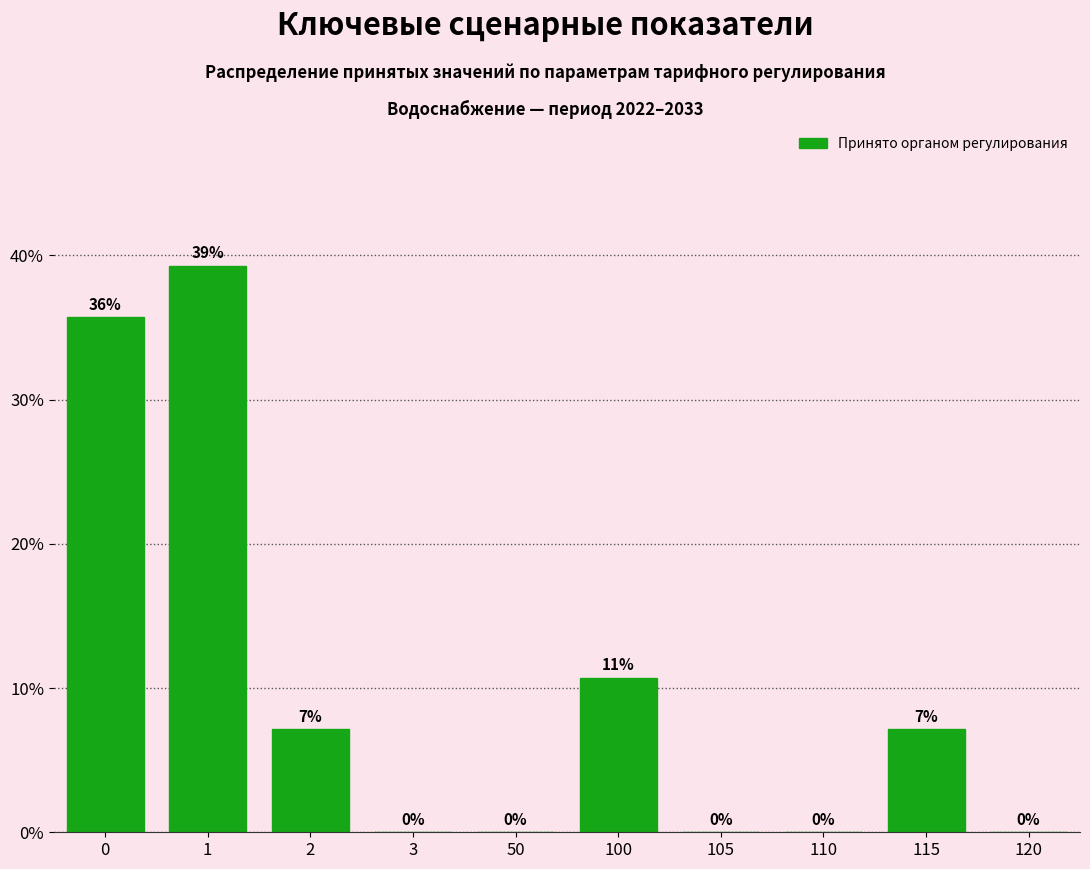

The chart shows a value of 14.0 at 110. True or false?

False